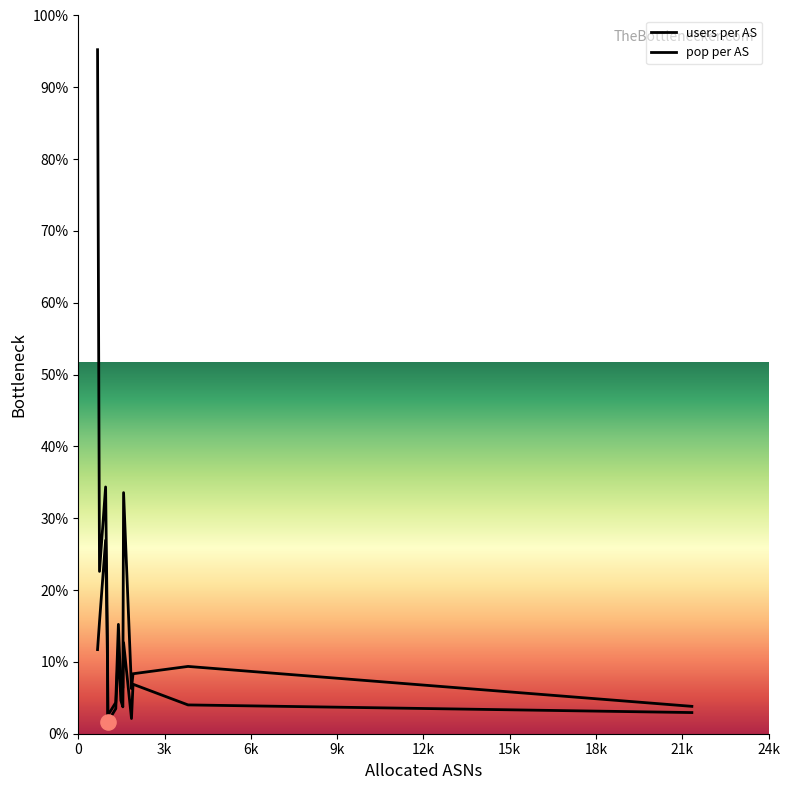

At which category is the sum across all series the highest?

670